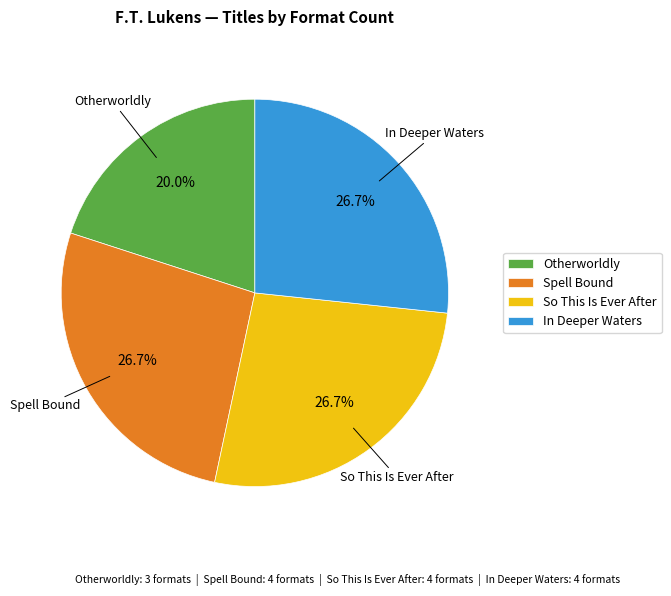

The In Deeper Waters slice represents 27% of the pie. True or false?

True